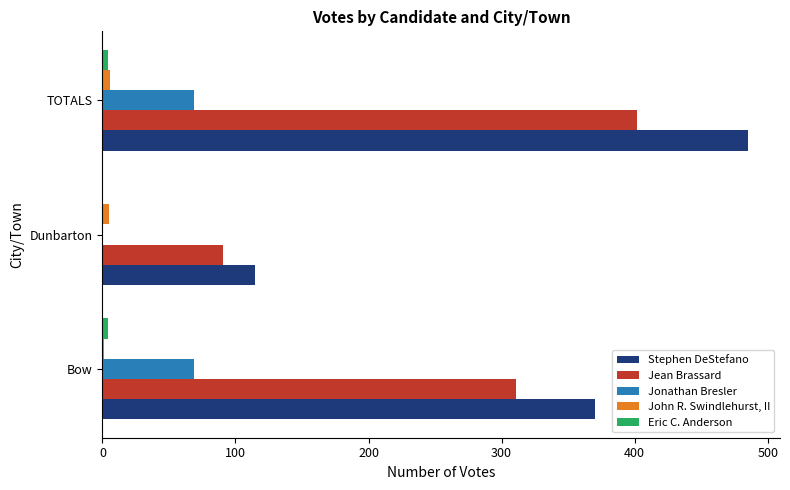

What is the sum of all John R. Swindlehurst, II values?

12